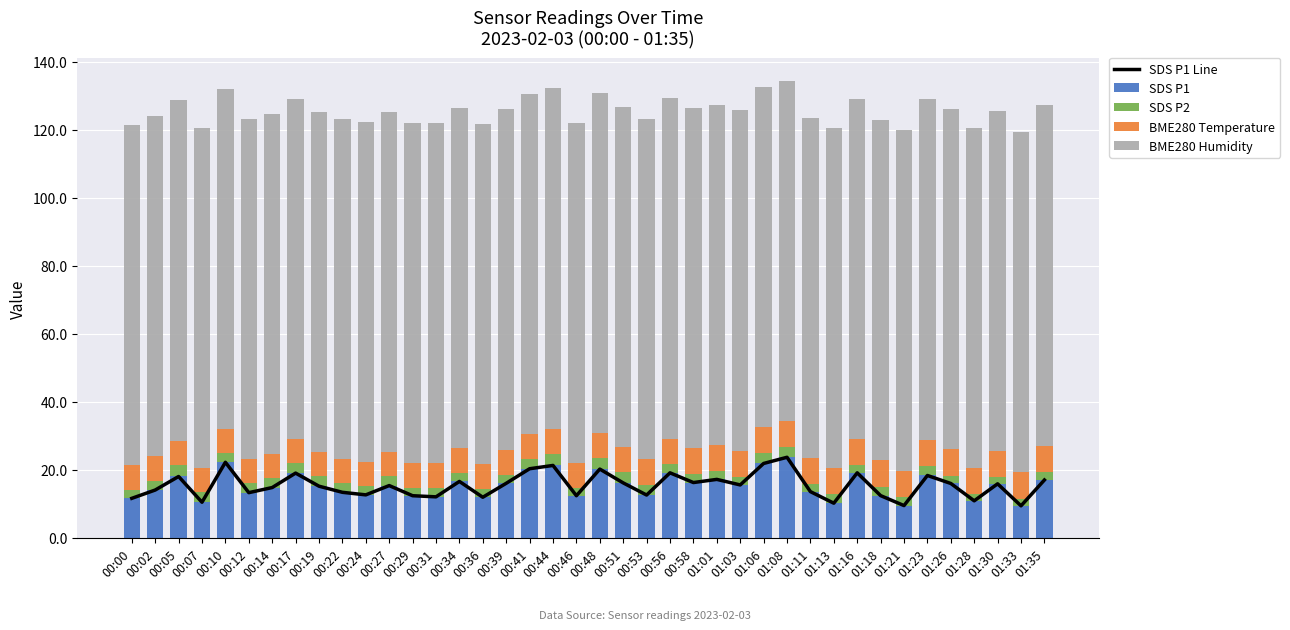

At how many categories does at least one series exceed 43?

40